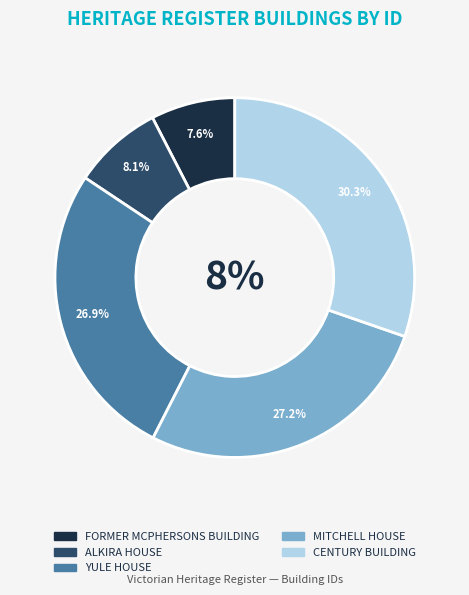

What is the ratio of the value at YULE HOUSE to the value at FORMER MCPHERSONS BUILDING?

3.5